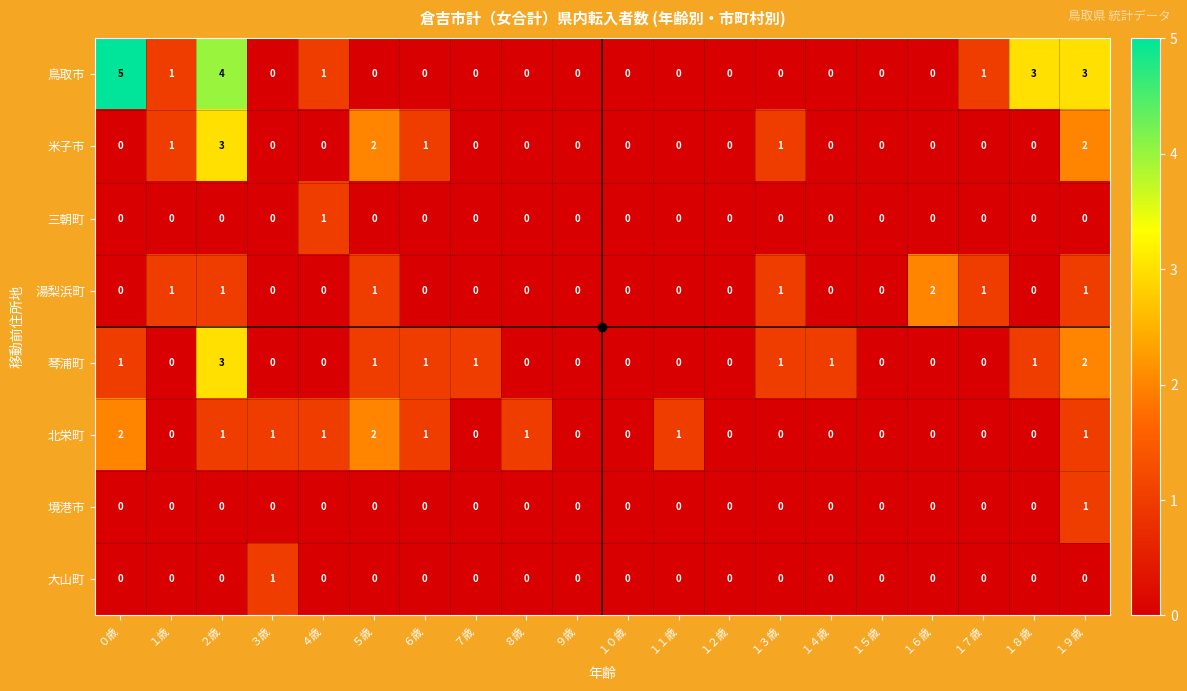

What is the maximum value shown in the chart?

5